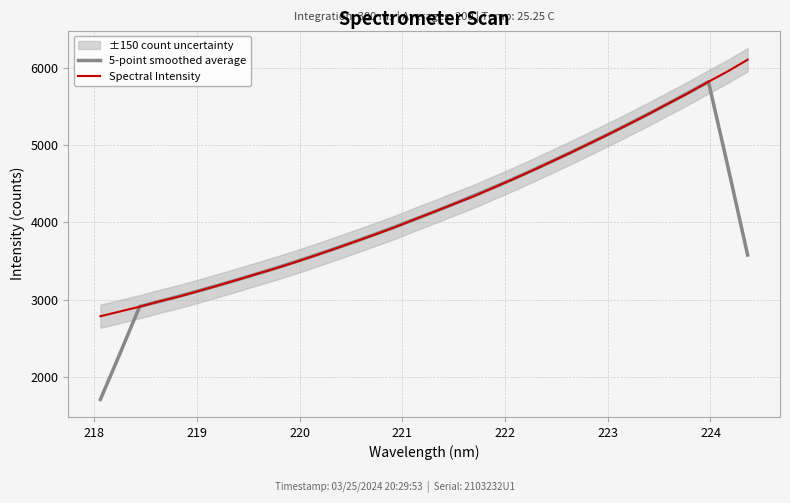

What are all the series names shown in the legend?

5-point smoothed average, Spectral Intensity